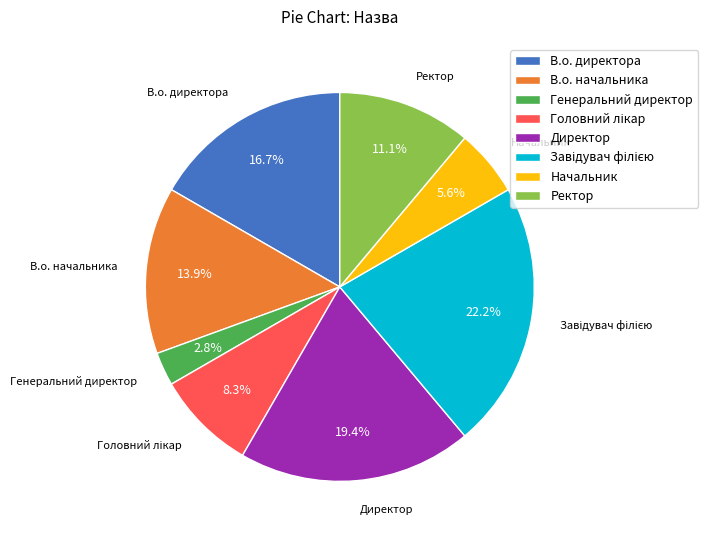

Approximately how many times larger is the value at Директор compared to В.о. директора?

1.2